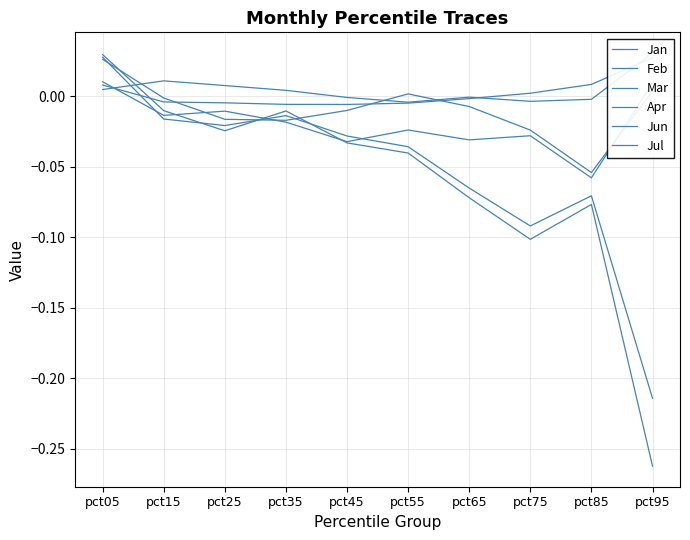

What is the total value across all series at pct05?

0.1